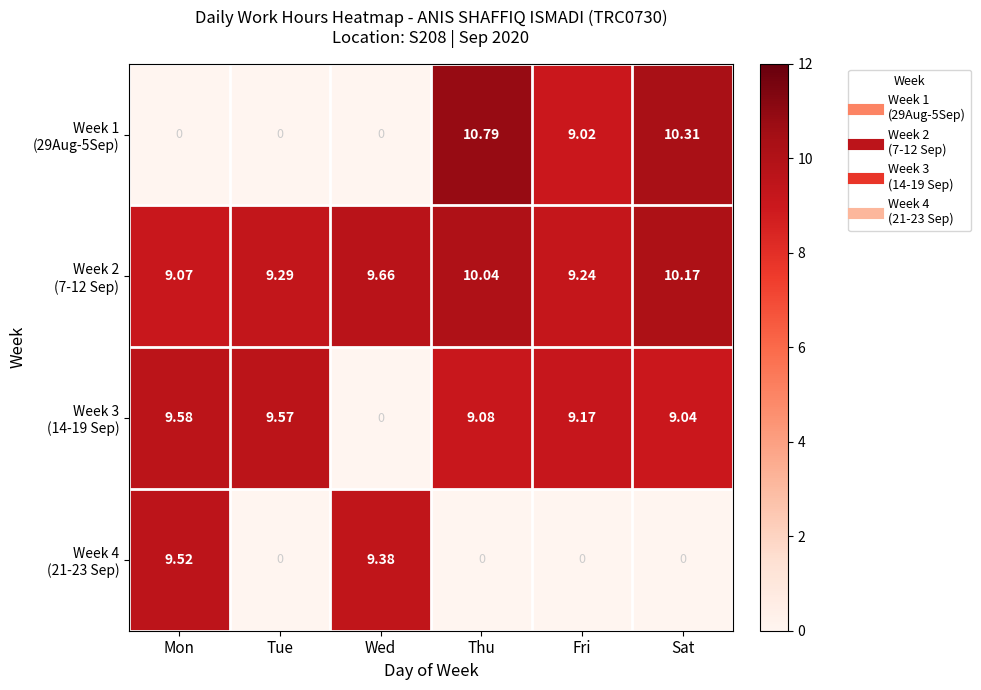

At which category does the chart reach its peak across all series?

Thu